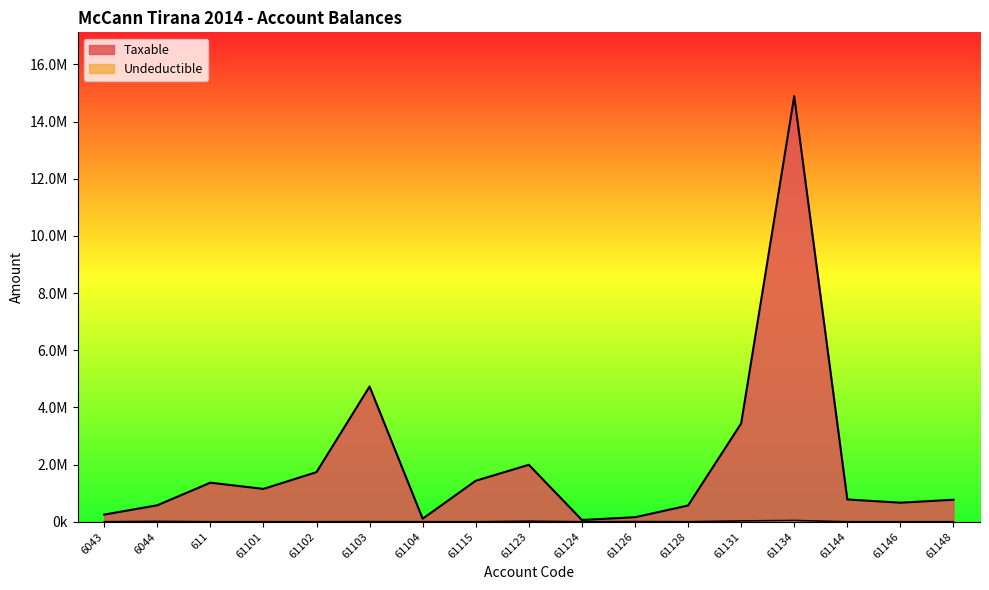

Rank the series at 61124 from highest to lowest value.

Taxable, Undeductible